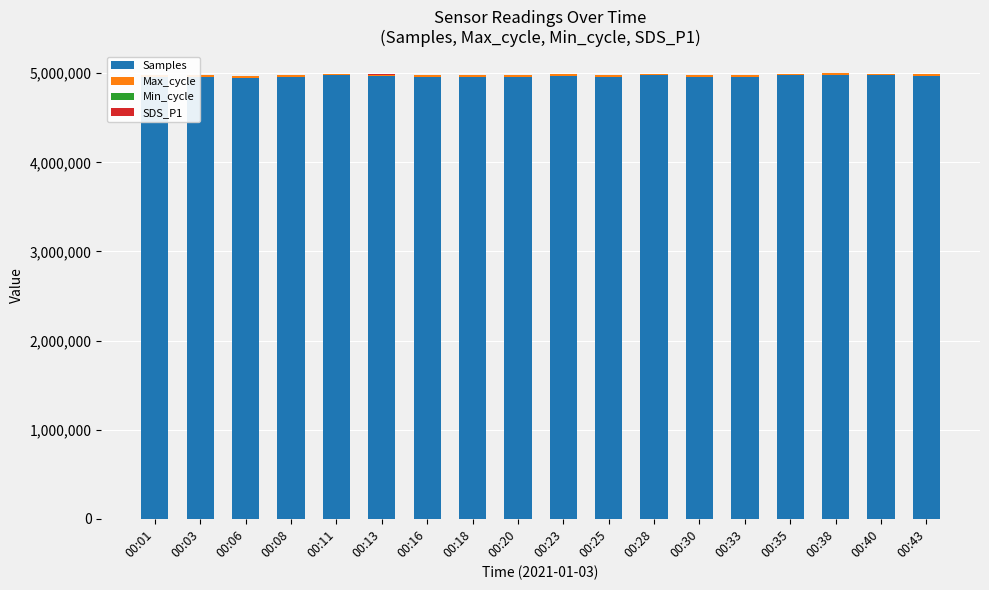

Rank the categories by Max_cycle value from lowest to highest.

00:08, 00:13, 00:43, 00:18, 00:33, 00:11, 00:35, 00:40, 00:06, 00:38, 00:23, 00:16, 00:03, 00:28, 00:20, 00:01, 00:25, 00:30